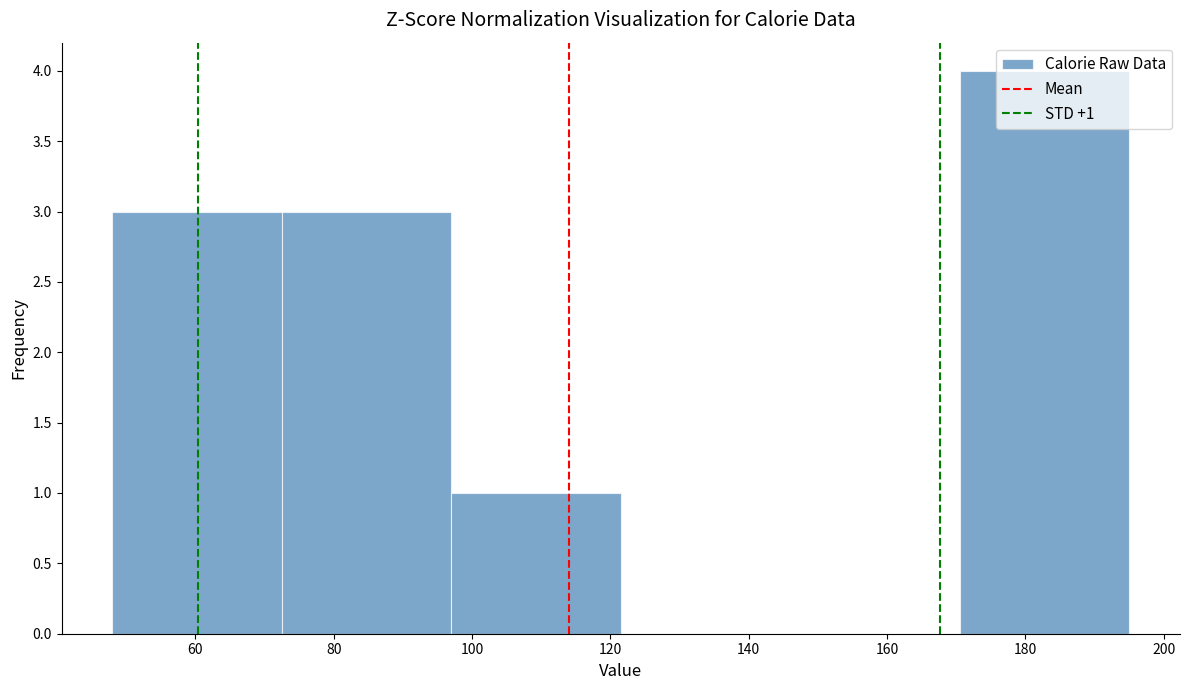

Which range on the x-axis has the tallest bar?

170.5 to 195.0